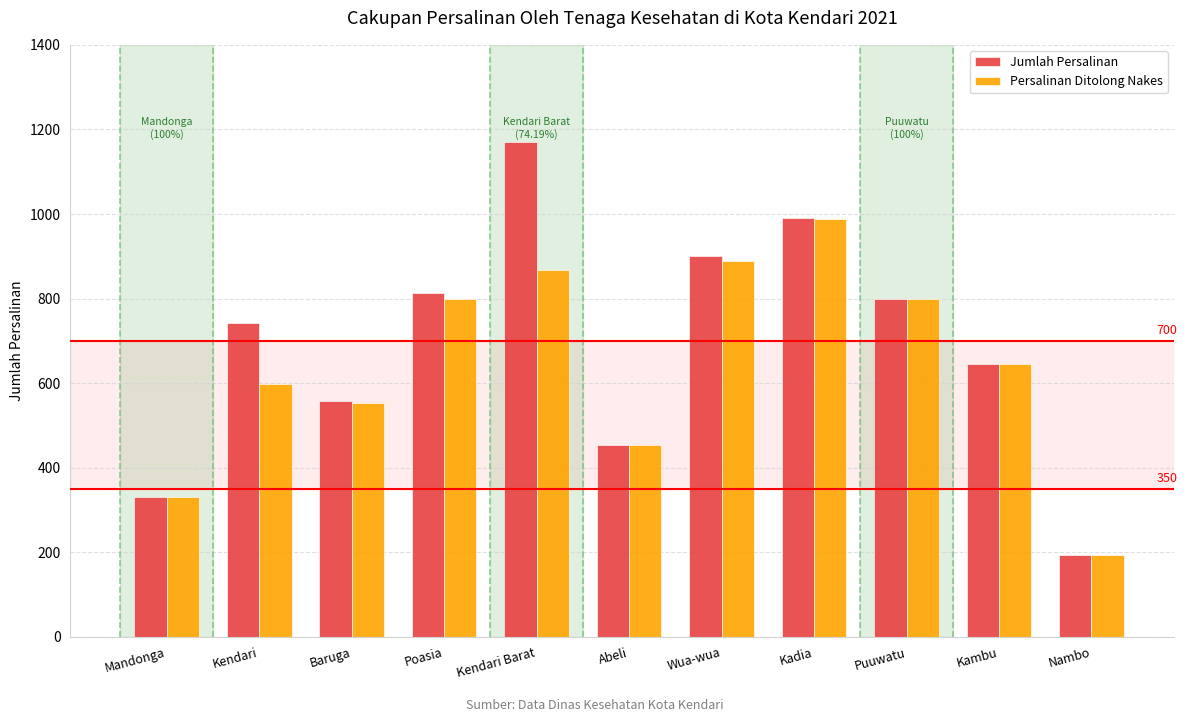

Is the value of Jumlah Persalinan at Puuwatu greater than the value of Persalinan Ditolong Nakes at Wua-wua?

No